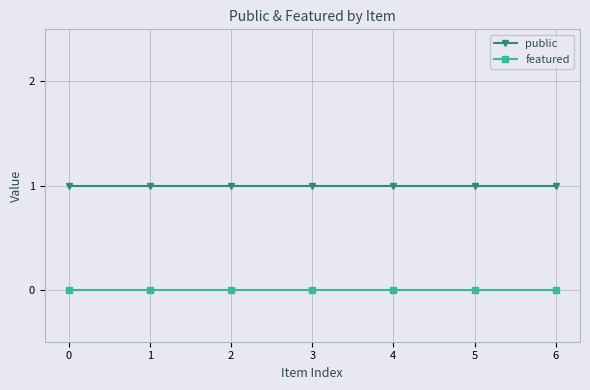

True or false: featured and public cross at least once.

False